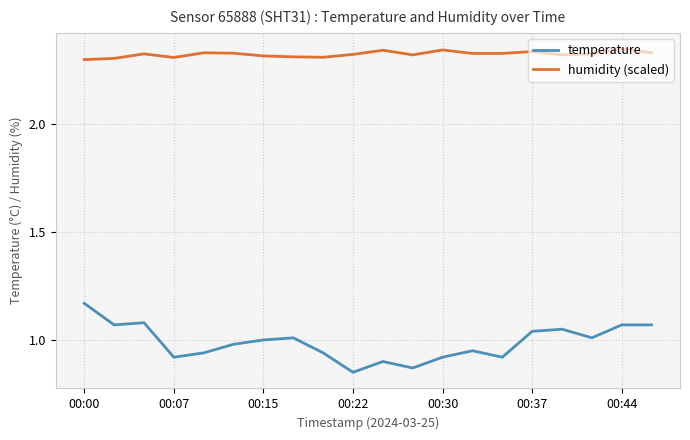

Which series has the widest spread of values?

temperature